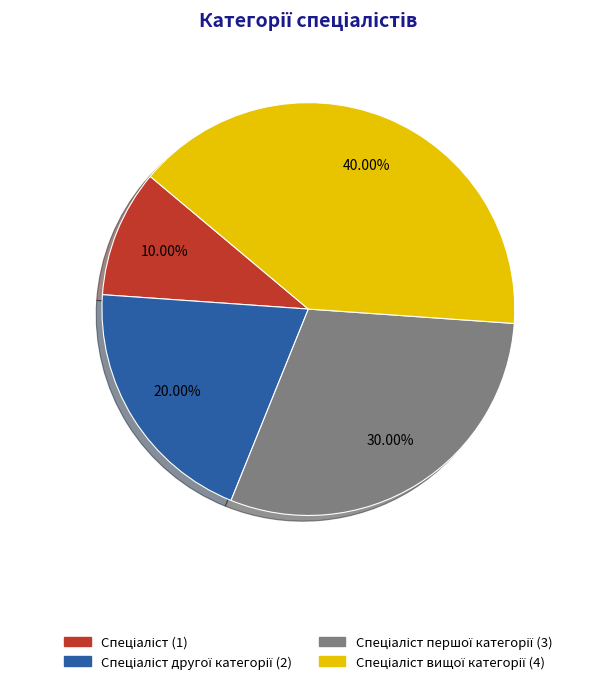

Is there any slice that represents more than half of the pie?

No